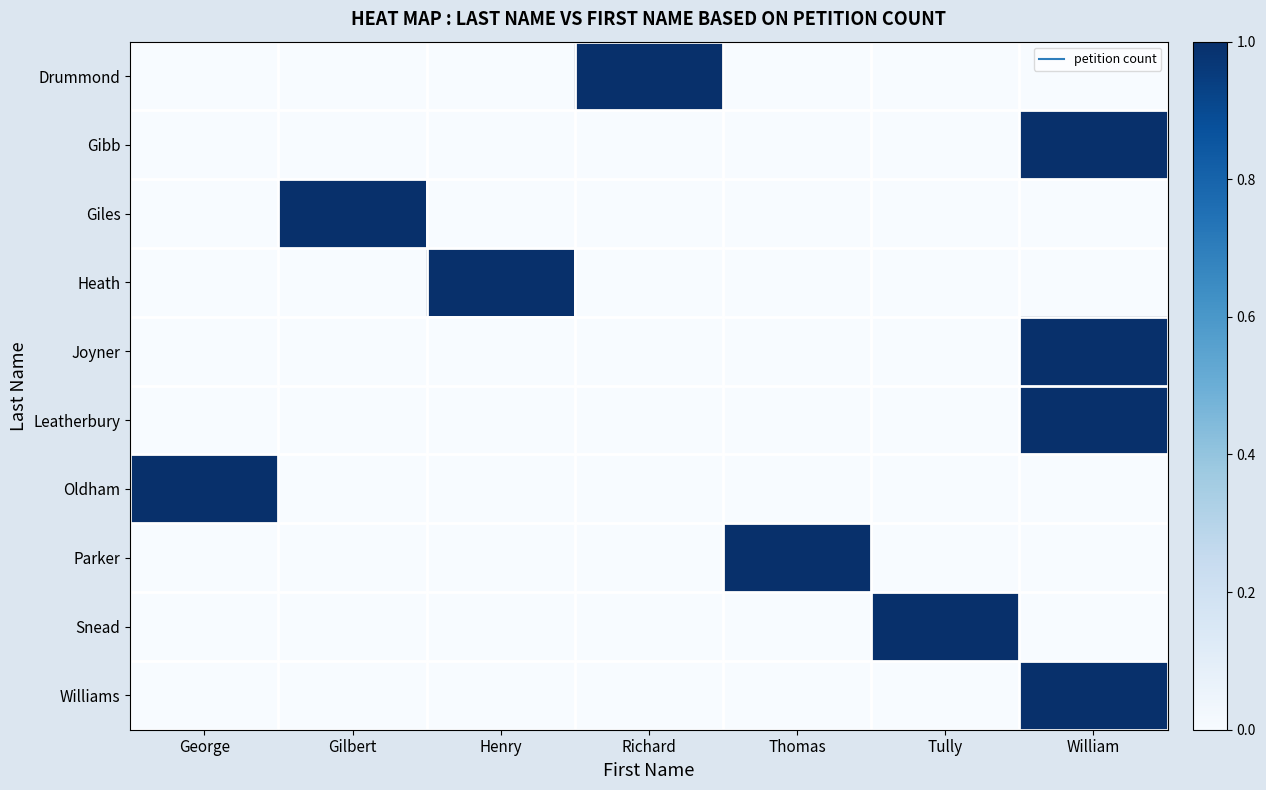

What is the maximum value shown in the chart?

1